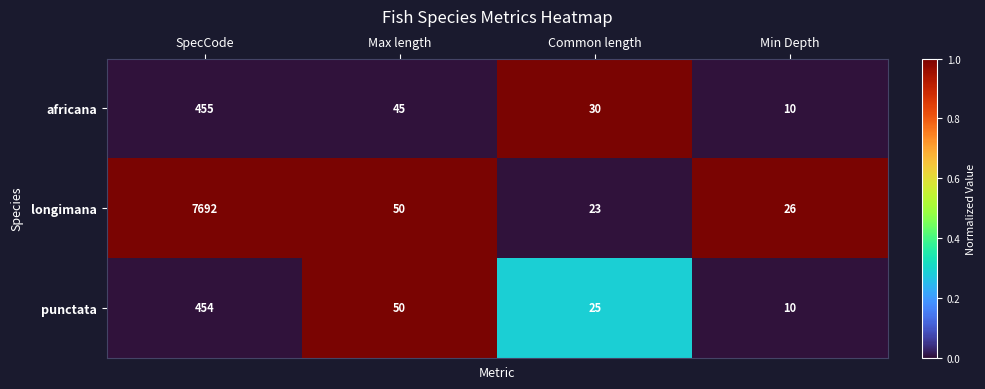

The africana series shows 13 at Min Depth. True or false?

False